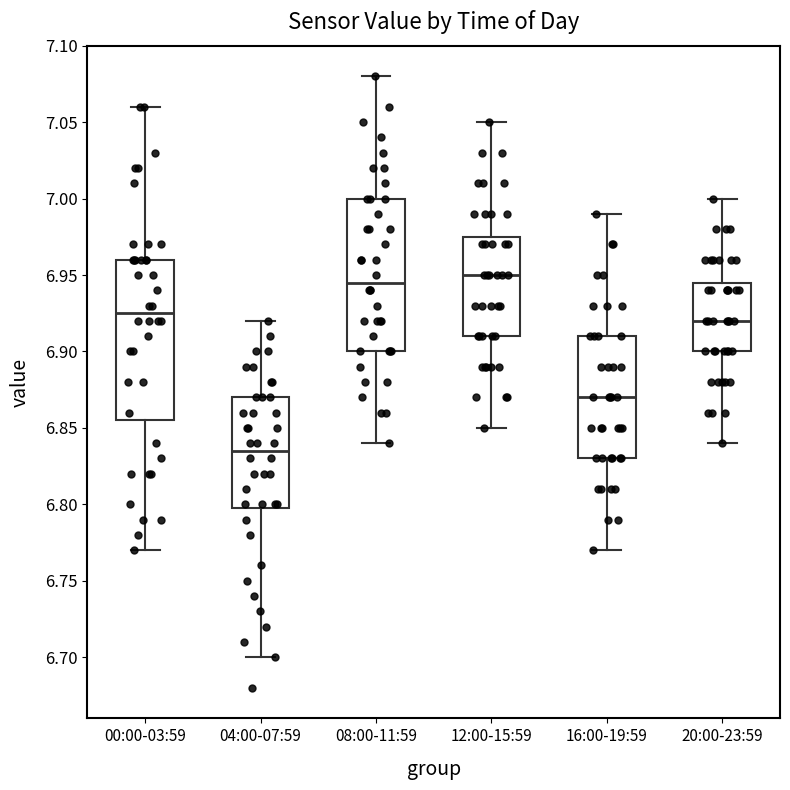

Reading left to right, transcribe this box plot: for each box, give where its median line is, the range the box spans, and where its two whiskers end, as read against the y-axis. The values are not printed on the chart, so give them approximately, as read against the axis.

00:00-03:59: median 6.925, box 6.855 to 6.960, whiskers 6.770 to 7.060
04:00-07:59: median 6.835, box 6.800 to 6.870, whiskers 6.700 to 6.920
08:00-11:59: median 6.945, box 6.900 to 7.000, whiskers 6.840 to 7.080
12:00-15:59: median 6.950, box 6.910 to 6.975, whiskers 6.850 to 7.050
16:00-19:59: median 6.870, box 6.830 to 6.910, whiskers 6.770 to 6.990
20:00-23:59: median 6.920, box 6.900 to 6.945, whiskers 6.840 to 7.000